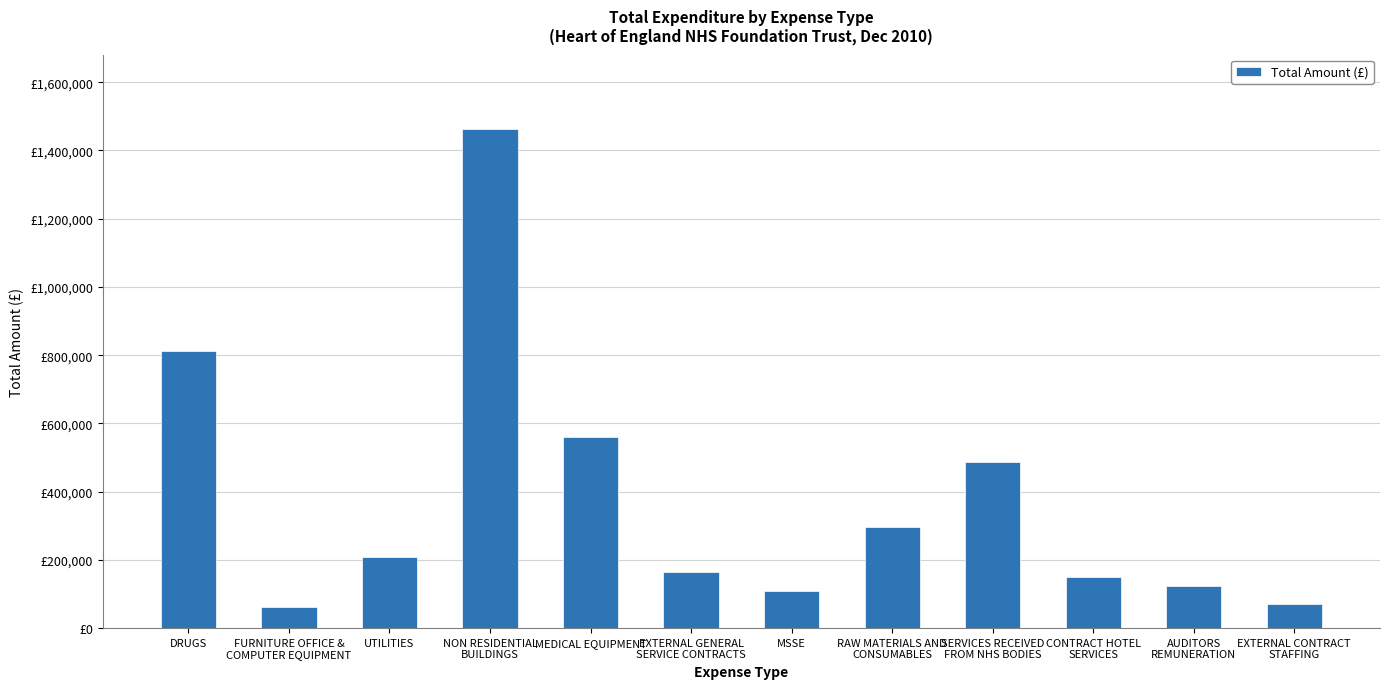

Does the chart contain any negative values?

No